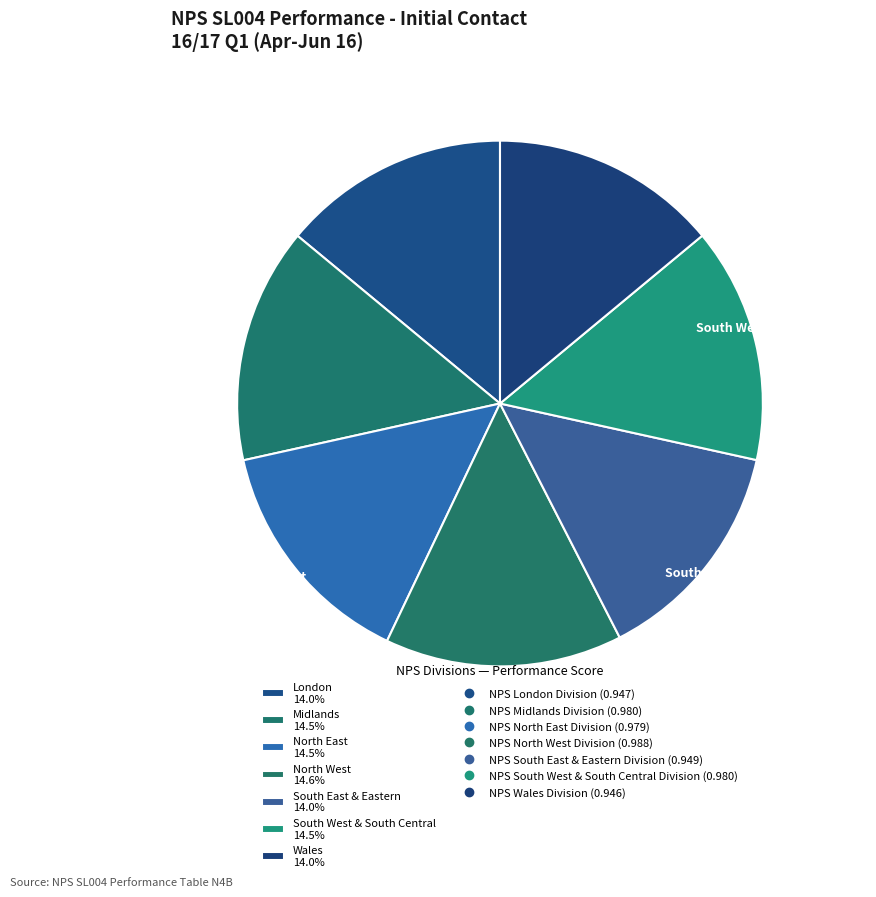

How much of the chart is everything except Midlands 14.5%?

85.5%